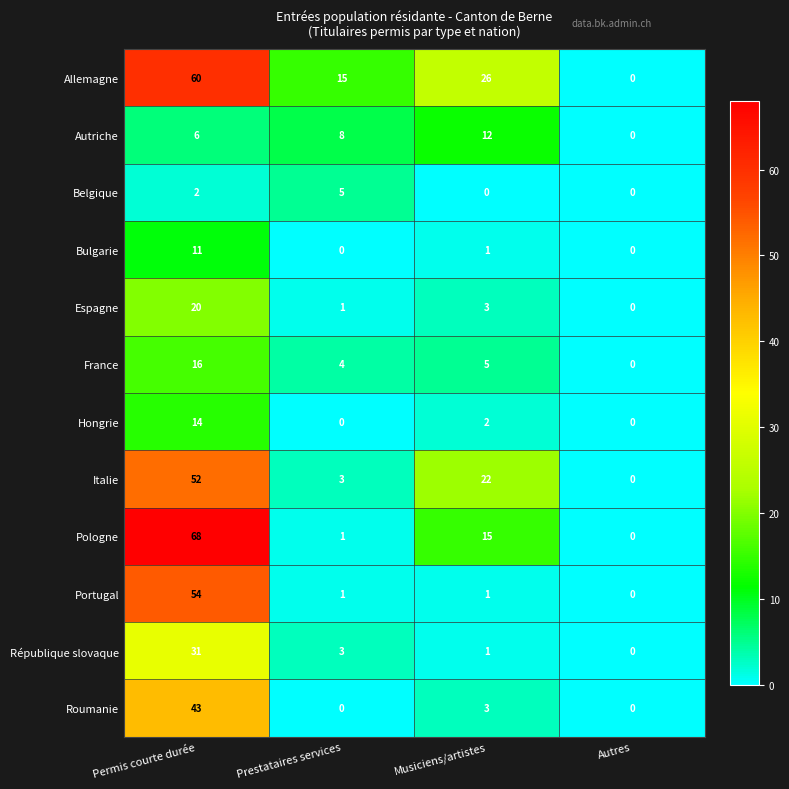

Rank the series by their maximum value, from lowest to highest.

Belgique, Bulgarie, Autriche, Hongrie, France, Espagne, République slovaque, Roumanie, Italie, Portugal, Allemagne, Pologne